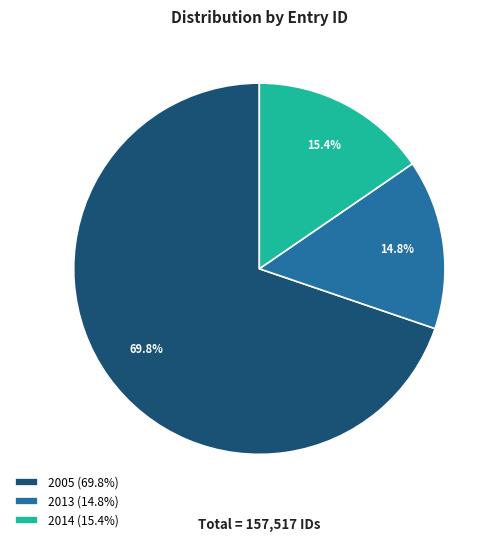

What is the smallest slice in the pie chart?

2013 (14.8%)